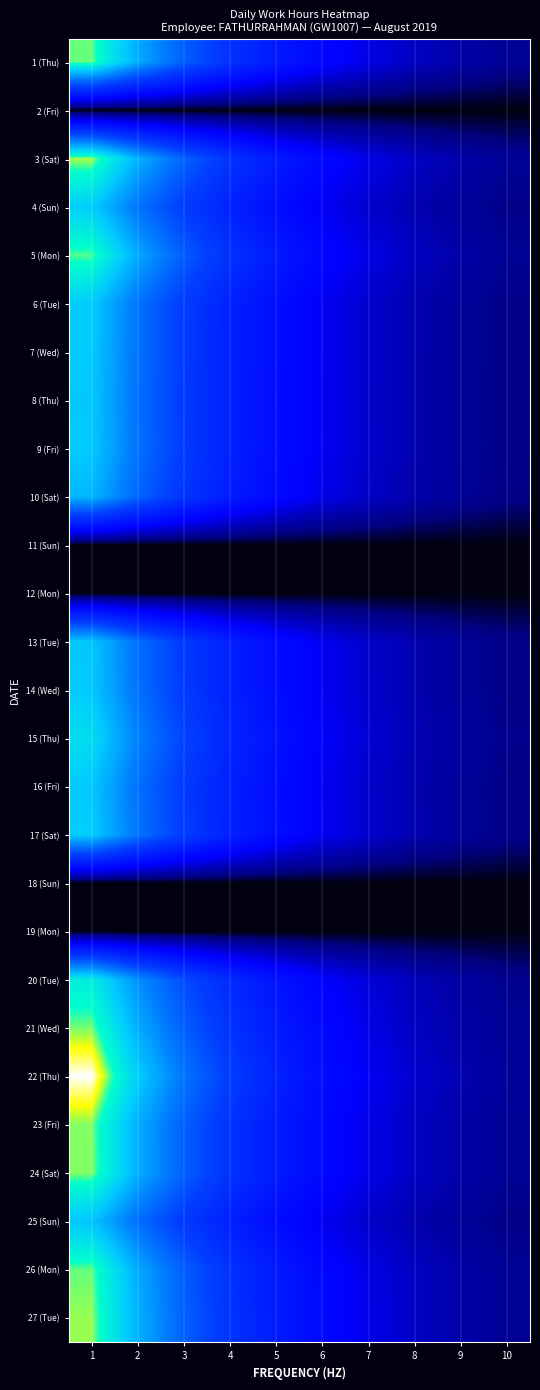

Which has a higher value, 10 or 9?

9